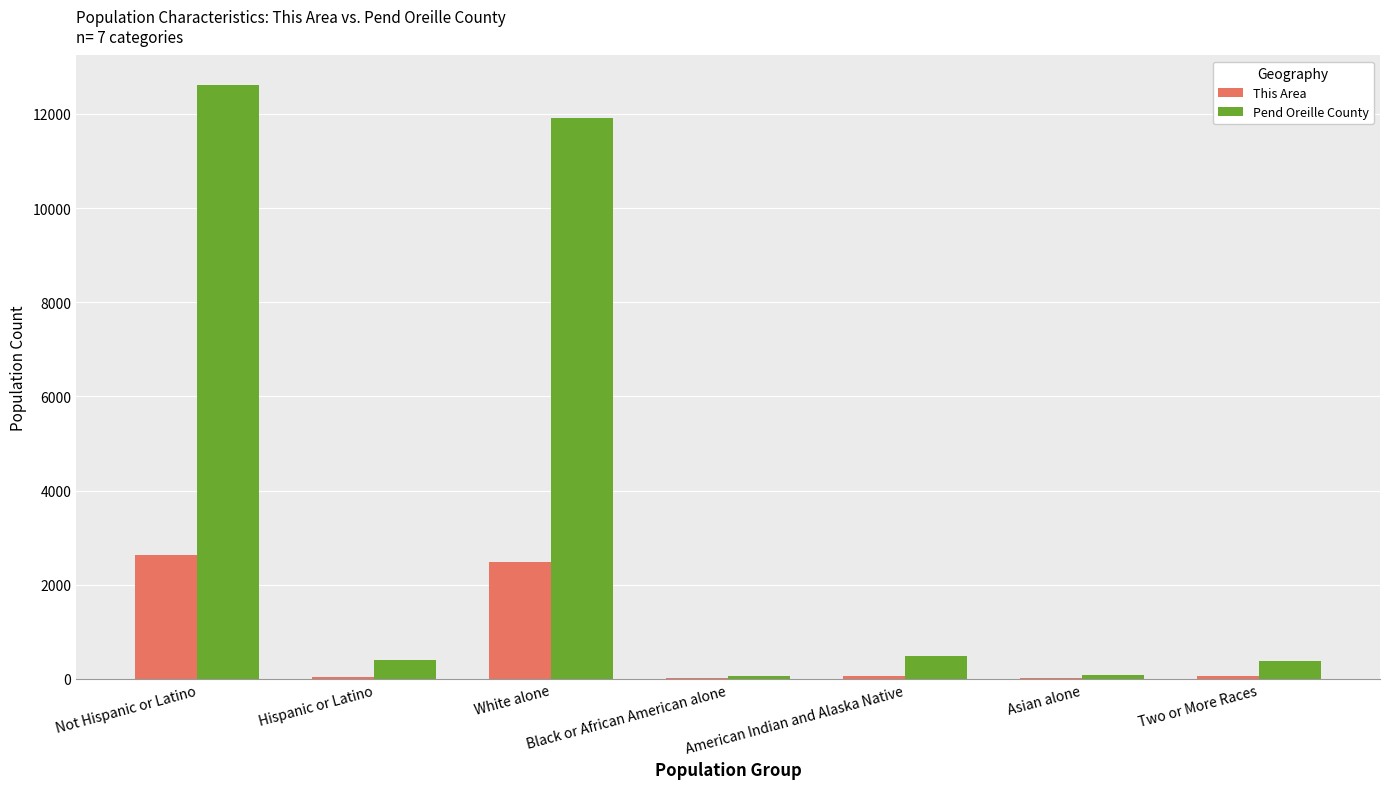

Which series has the largest total across all categories?

Pend Oreille County